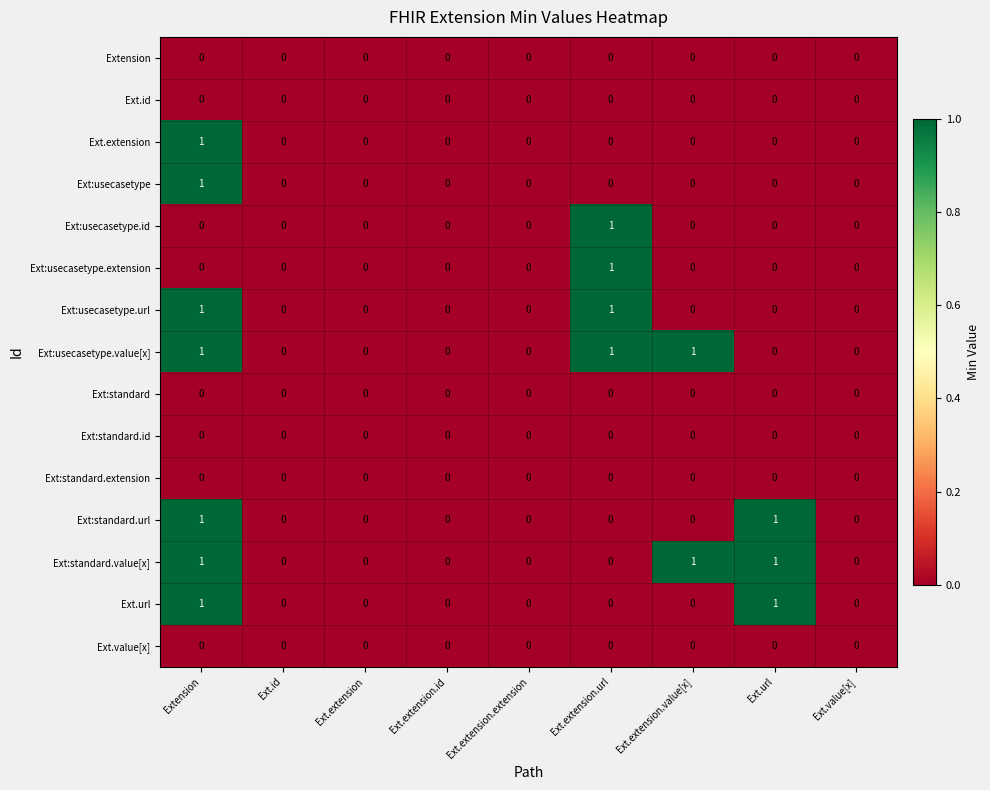

How many data points in Ext:usecasetype.id are above 0?

1